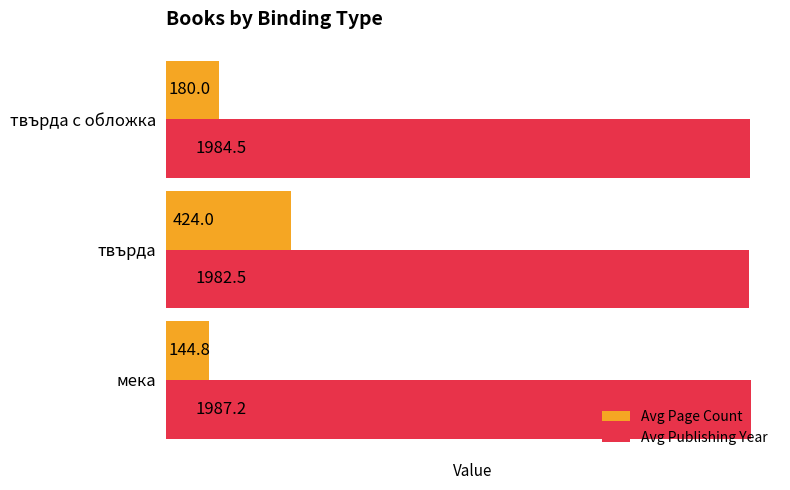

What is the smallest value displayed?

144.8